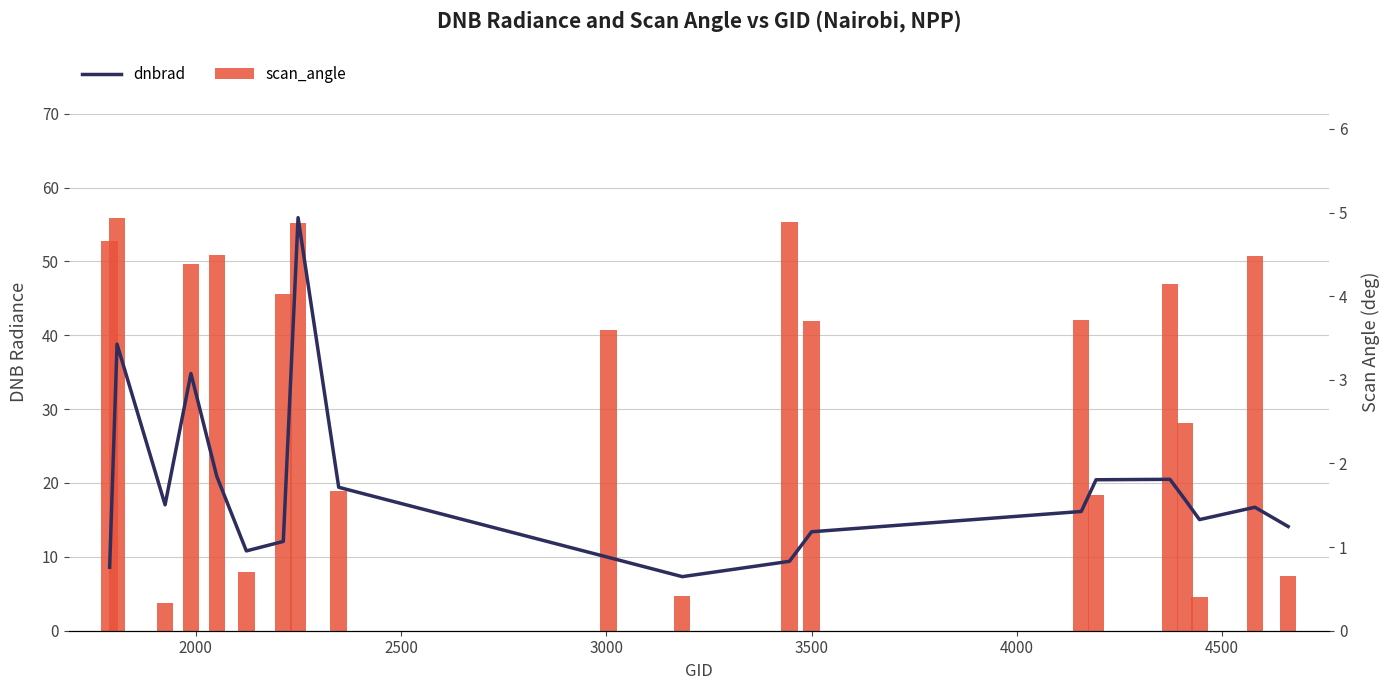

Which series has the largest range (max minus min)?

scan_angle